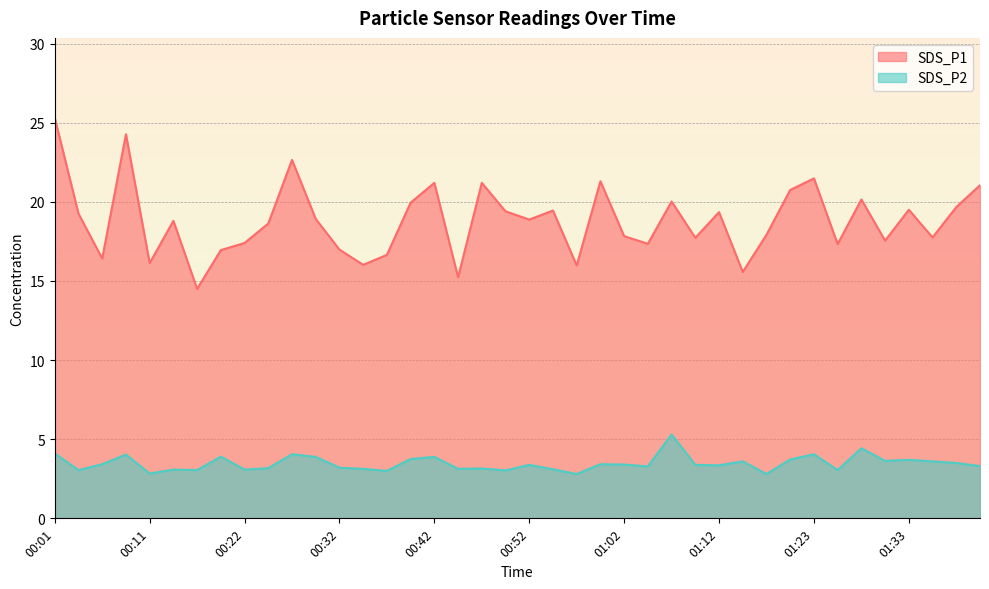

Which series changed the most between 00:17 and 00:52?

SDS_P1